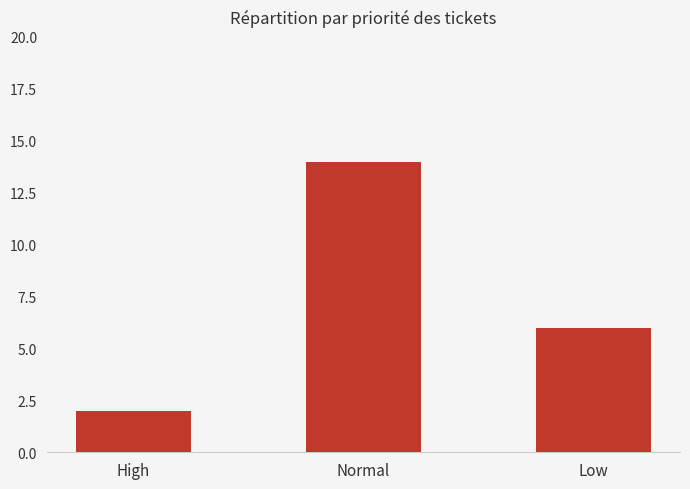

What is the greatest value displayed?

14